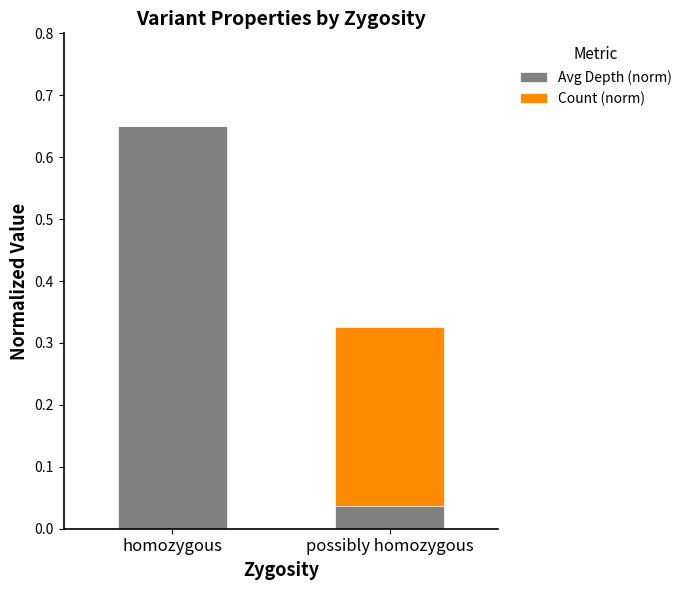

Which has a higher value, possibly homozygous or homozygous?

homozygous